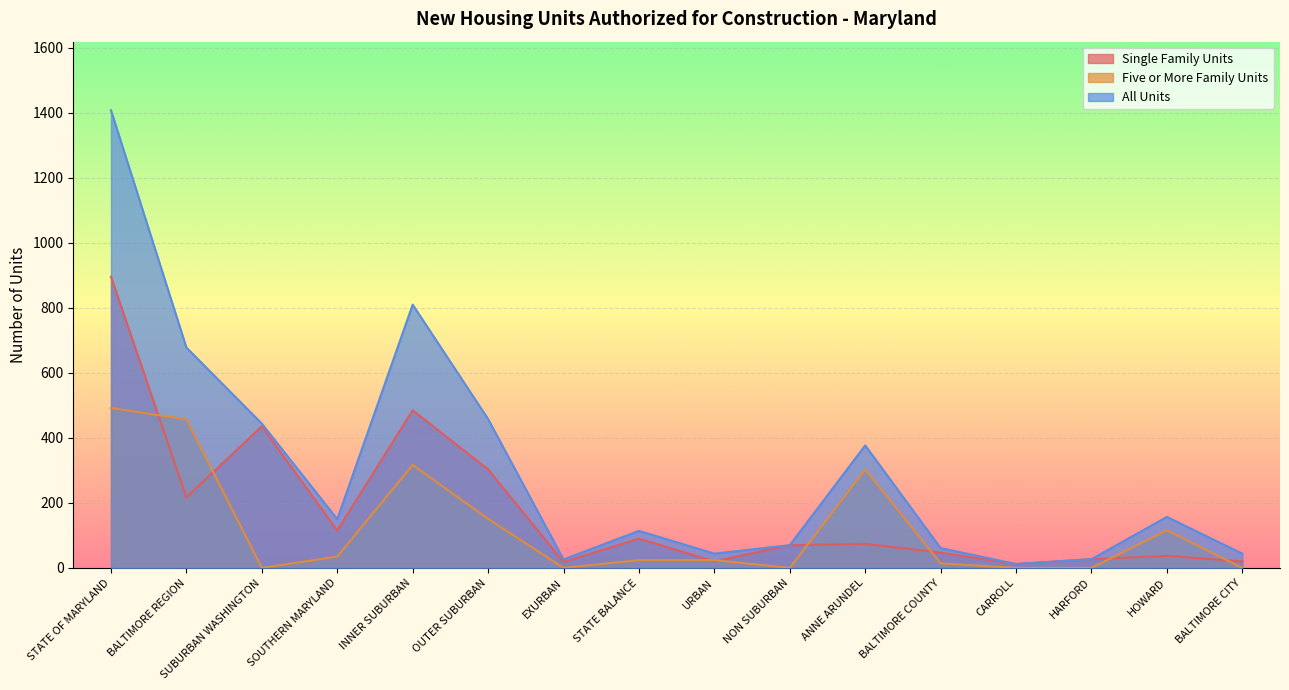

How many values in the Single Family Units series are below 74?

8